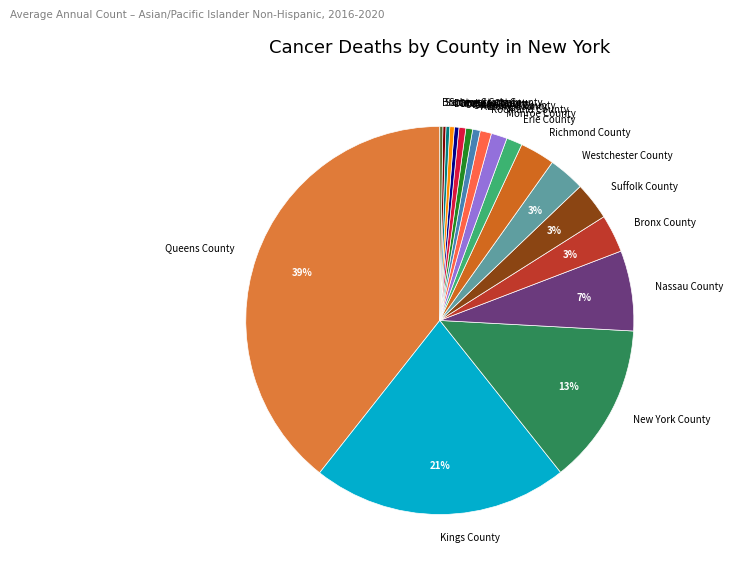

To the nearest percent, what is the average slice percentage?

5%